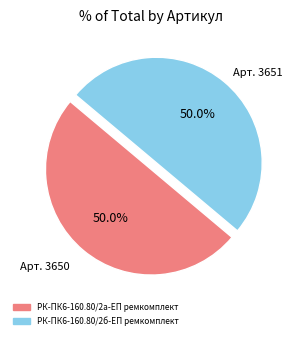

What is the ratio of the value at РК-ПК6-160.80/2б-ЕП ремкомплект to the value at РК-ПК6-160.80/2а-ЕП ремкомплект?

1.0